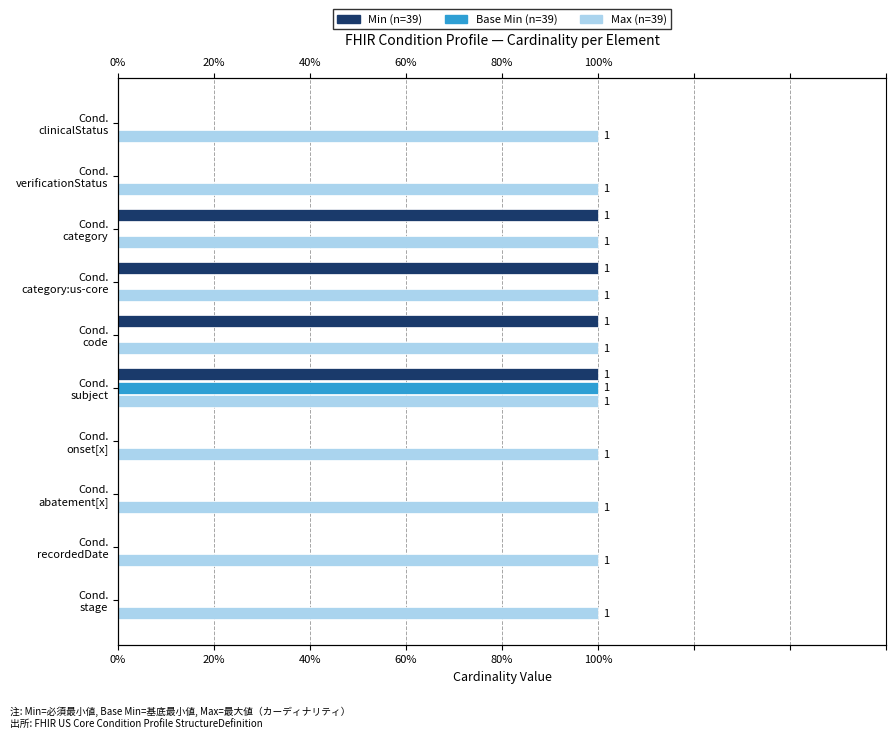

What are all the series names shown in the legend?

Min (n=39), Base Min (n=39), Max (n=39)